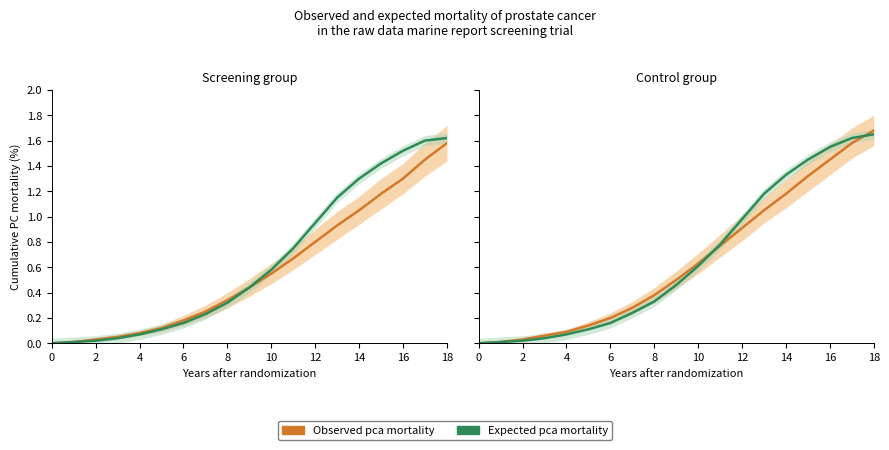

How many lines are shown in the chart?

2